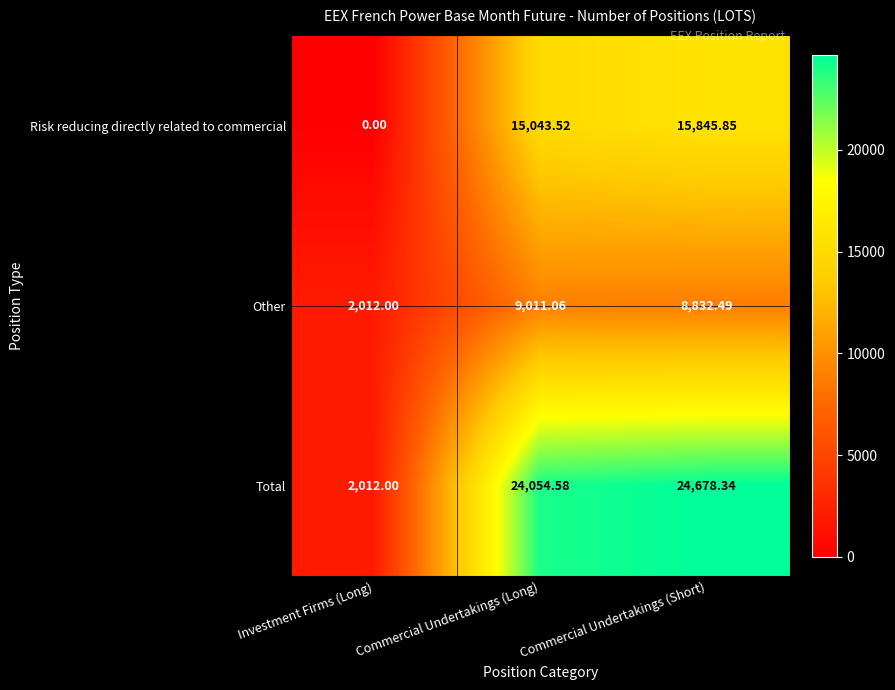

Which series has the largest range (max minus min)?

Total